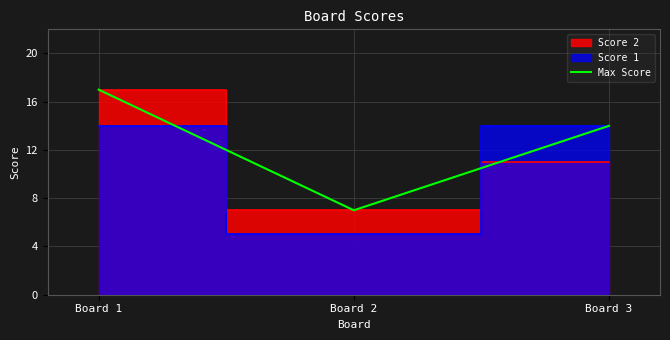

Count the number of categories in the chart.

3